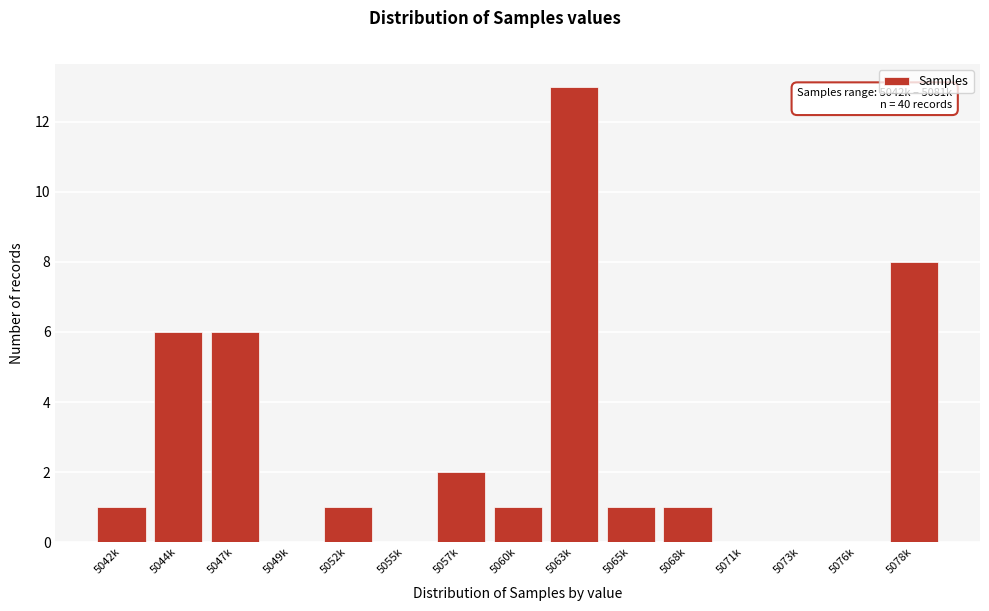

Reading right to left, transcribe all the data shown in this chart.

5078k=8	5076k=0	5073k=0	5071k=0	5068k=1	5065k=1	5063k=13	5060k=1	5057k=2	5055k=0	5052k=1	5049k=0	5047k=6	5044k=6	5042k=1